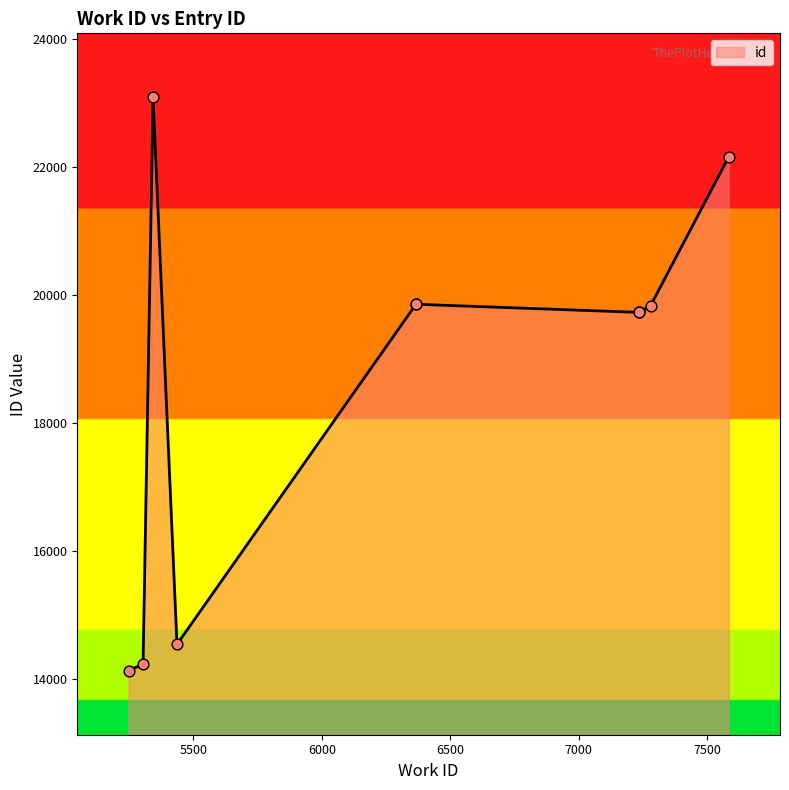

Between 7236 and 7279, which is larger?

7279